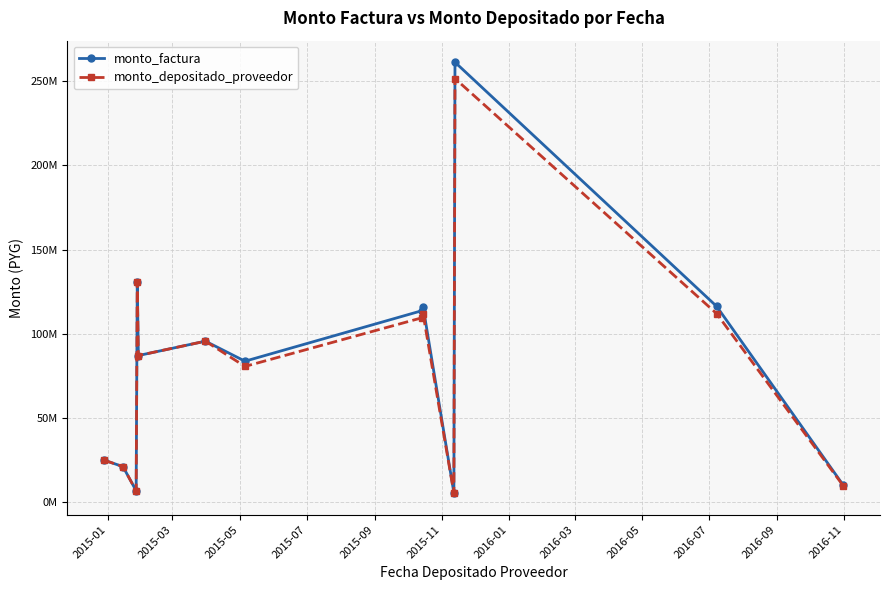

What is the sum of all monto_factura values?

1073442840